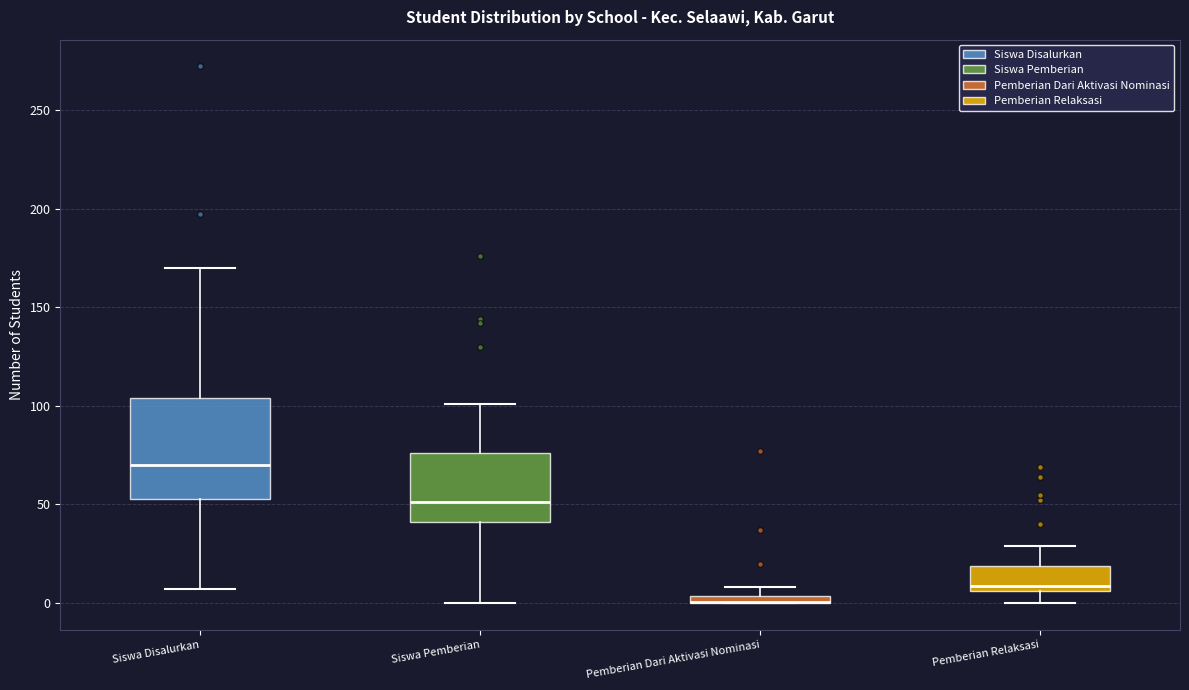

Which box is the tallest, from its lower edge to its upper edge?

Siswa Disalurkan